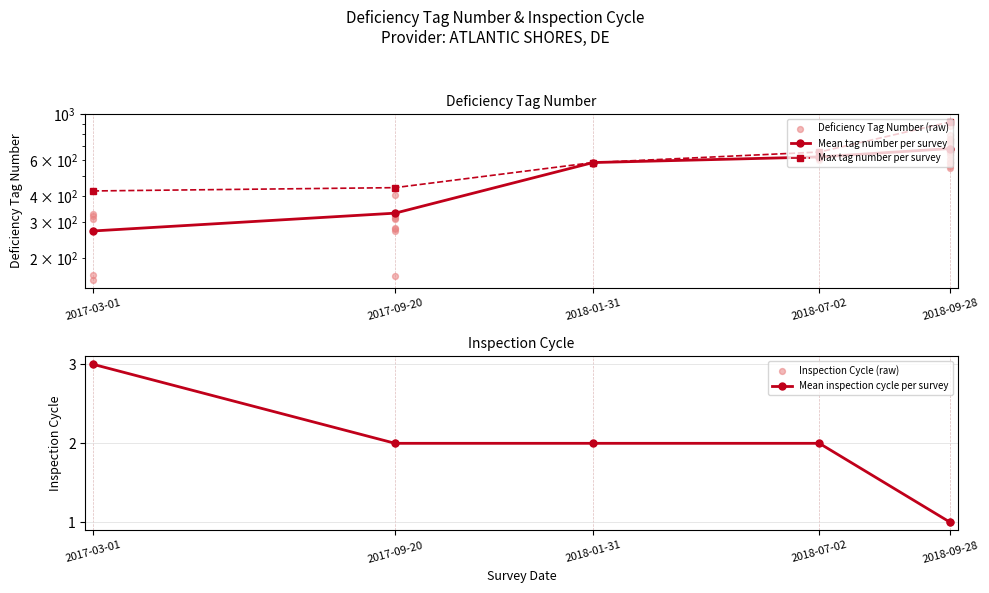

Which series reaches the minimum Y coordinate?

Inspection Cycle